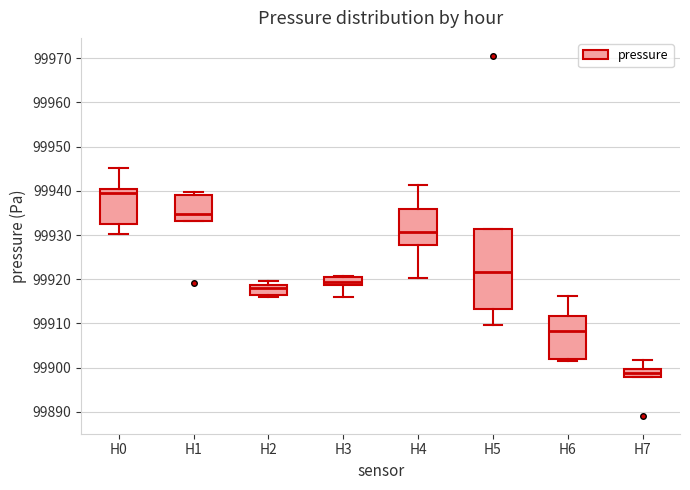

Where does the median line of the box for H1 sit on the y-axis? The values are not printed on the chart, so give them approximately, as read against the axis.

99935